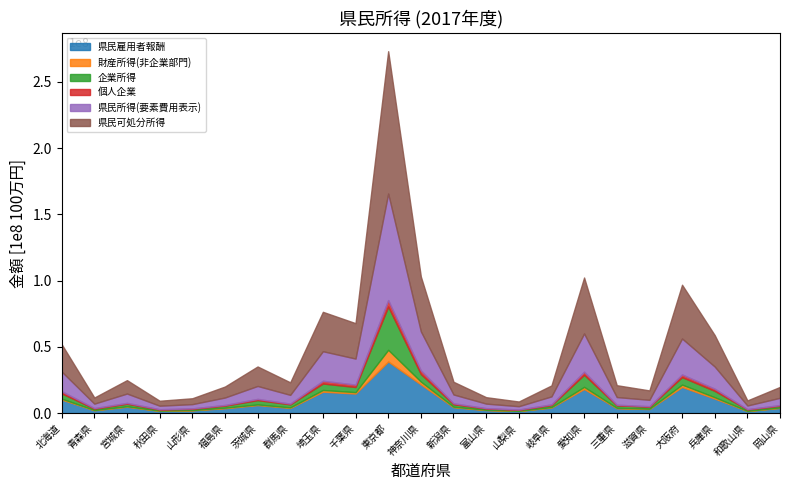

At which label does 県民雇用者報酬 reach its peak?

東京都